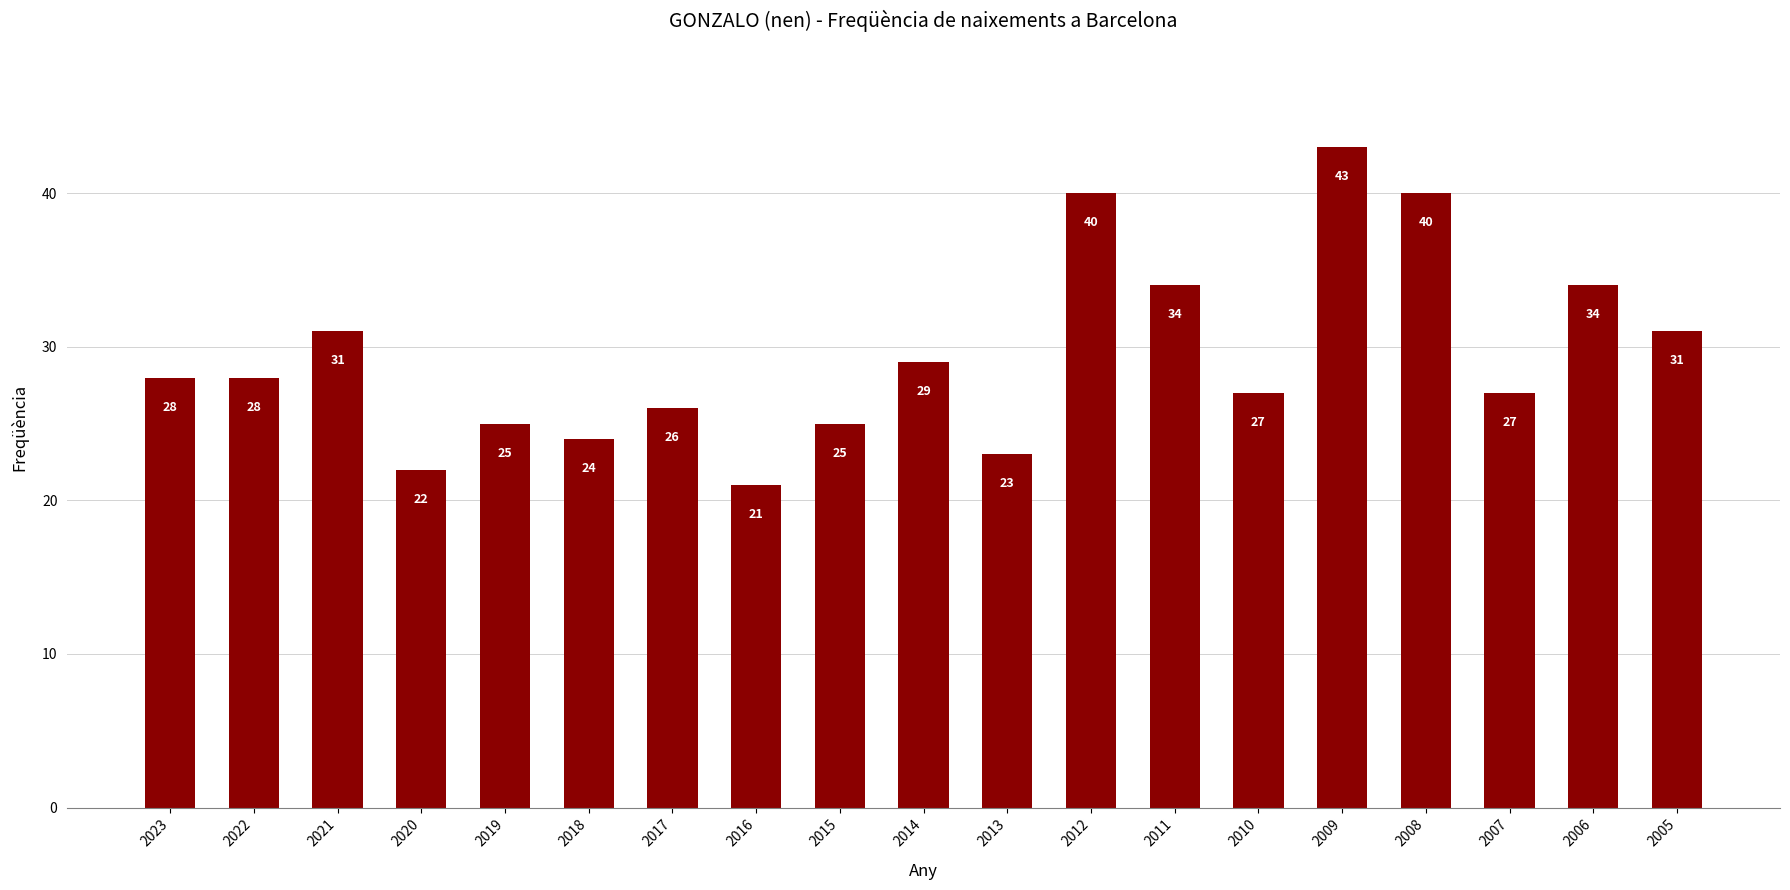

What is the sum of the values at 2009 and 2019?

68